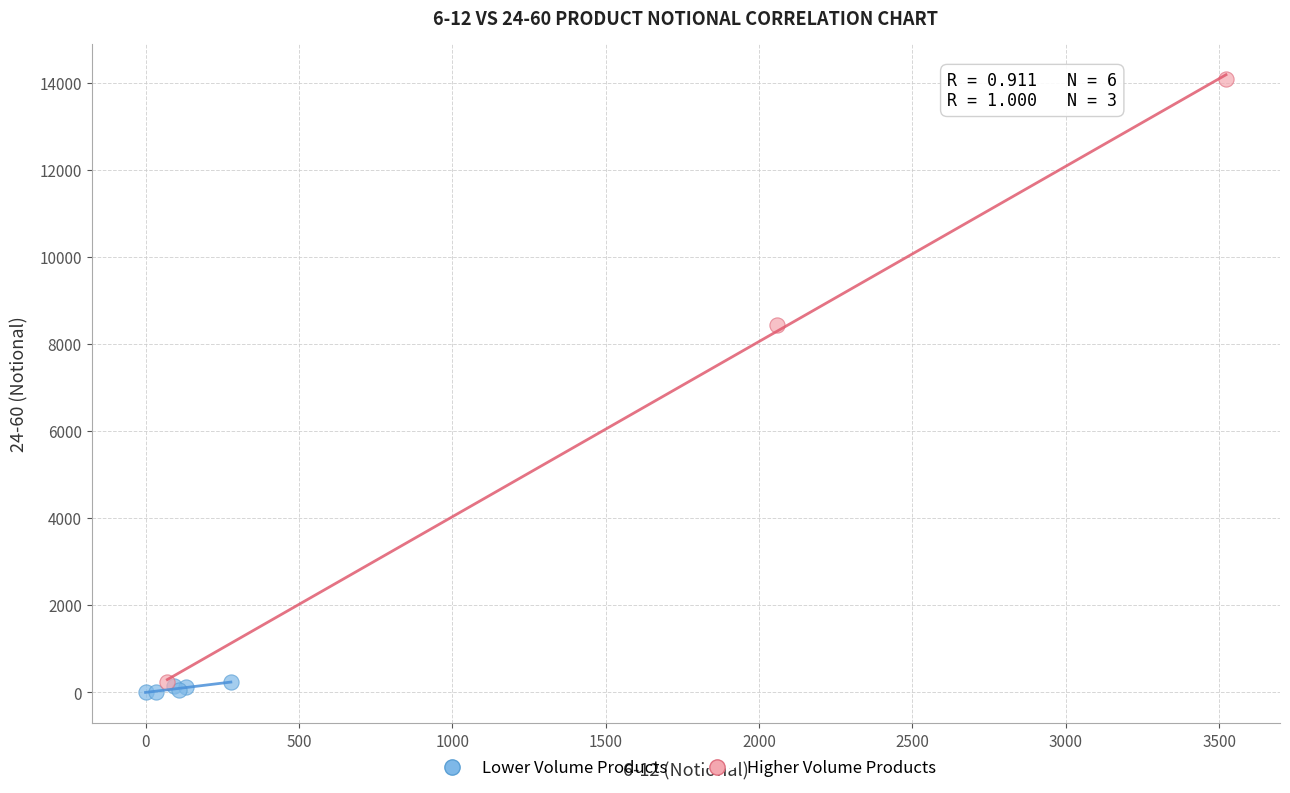

Which series reaches the maximum Y coordinate?

Higher Volume Products